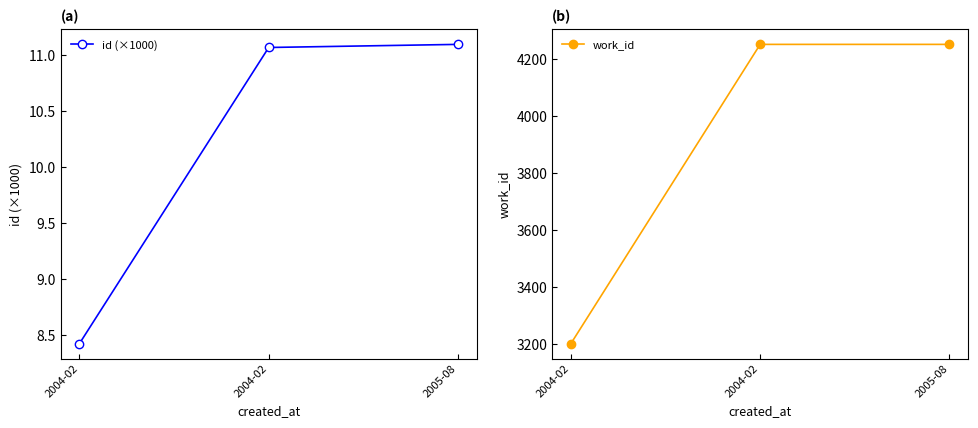

What value does the work_id series have at 2004-02?

4253.0